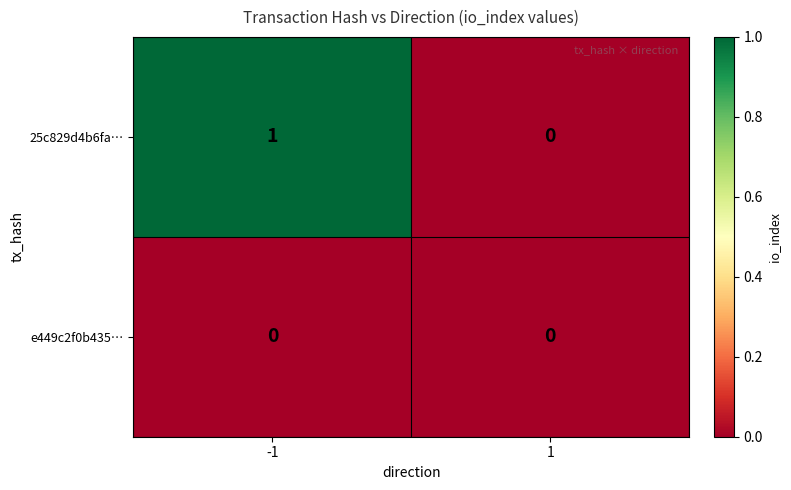

Which series has the largest total across all categories?

25c829d4b6fa…